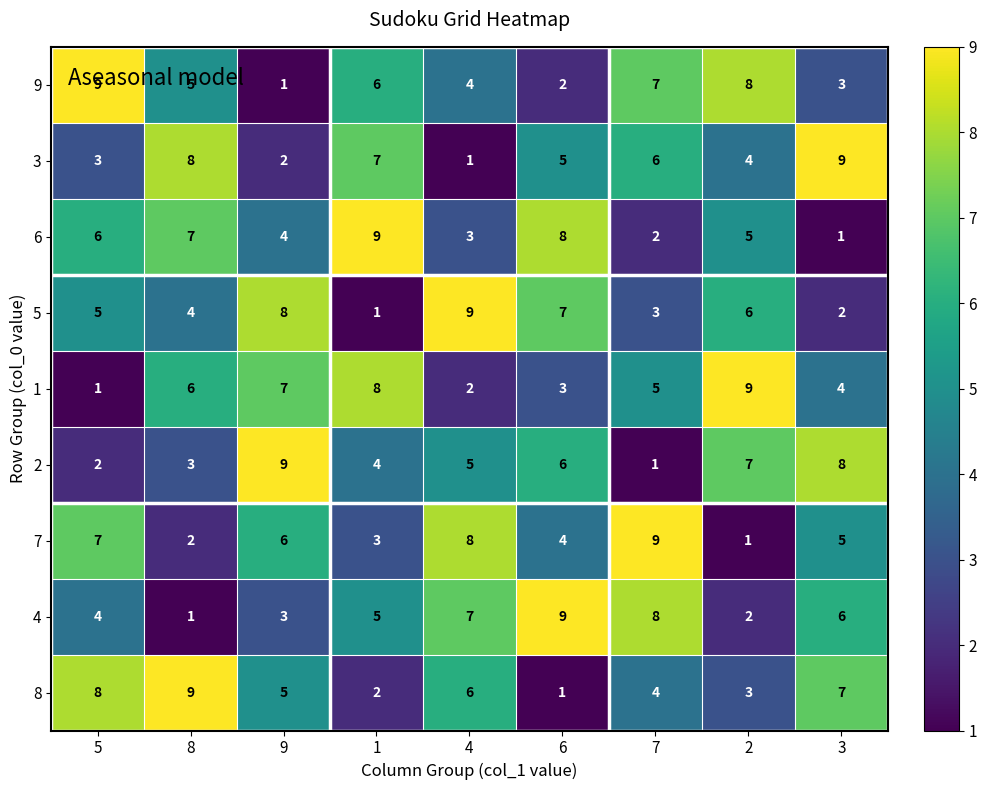

At 4, list the series in order from largest to smallest.

5, 7, 4, 8, 2, 9, 6, 1, 3